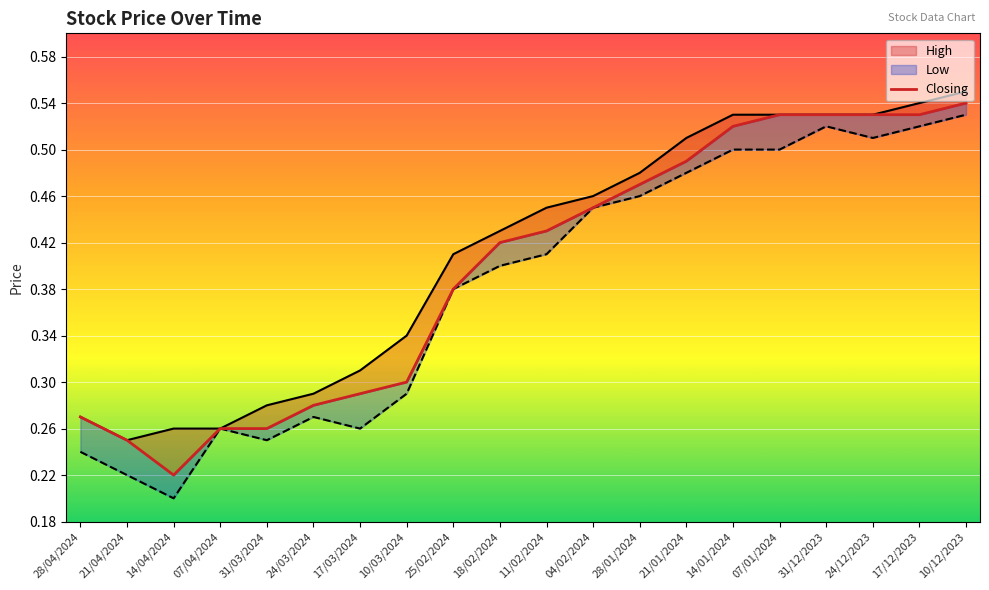

True or false: Closing and High intersect in this chart.

False